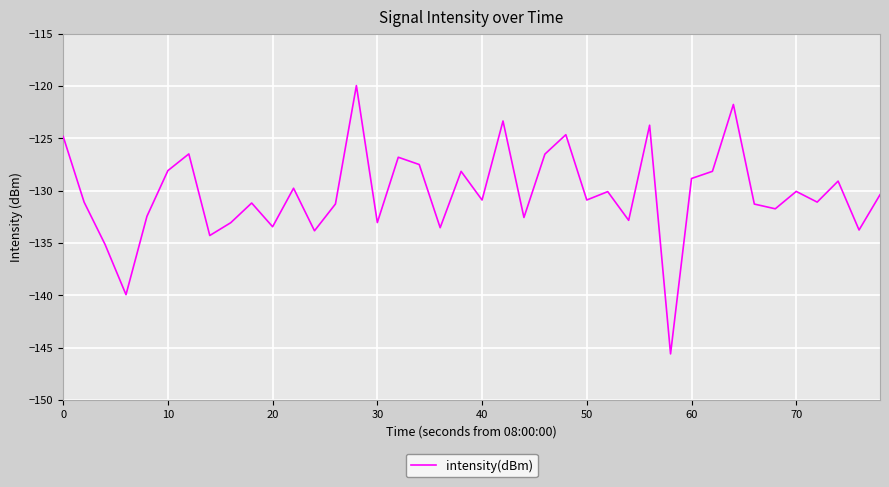

What is the minimum value shown in the chart?

-145.6